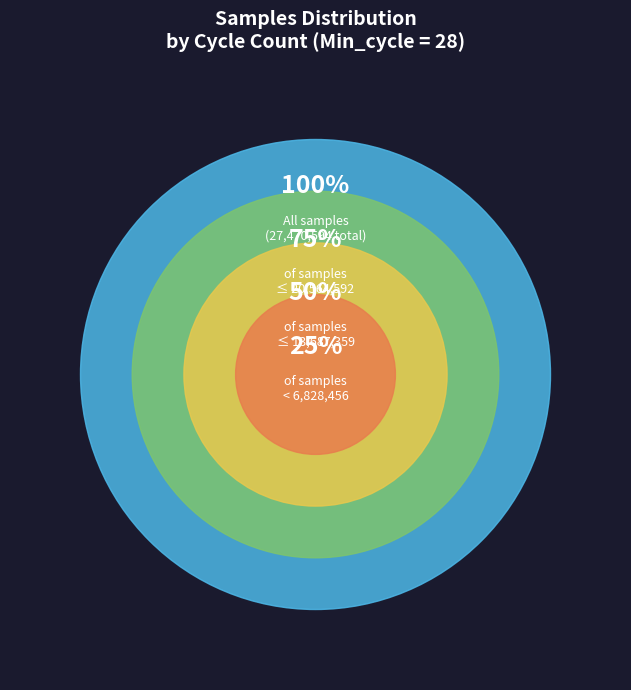

Does 34 represent more than half of the total?

No